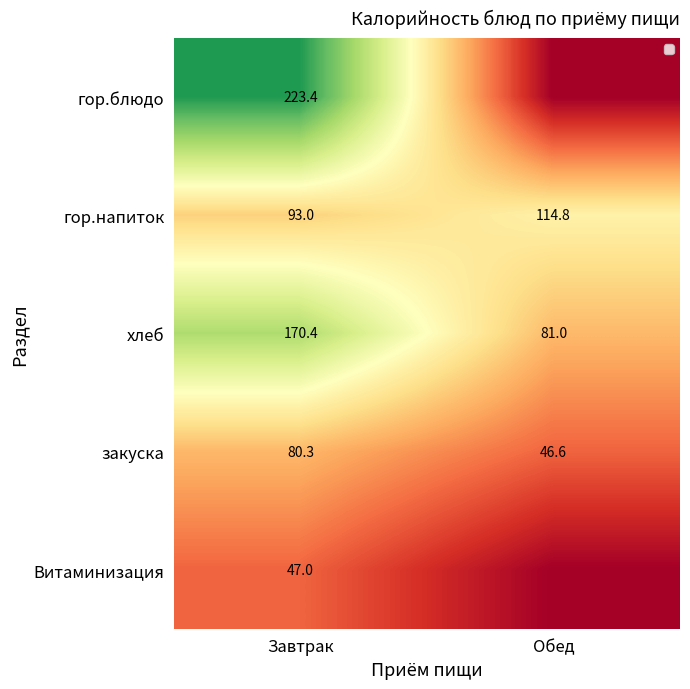

What is the difference between the maximum and minimum values in the гор.напиток series?

21.8